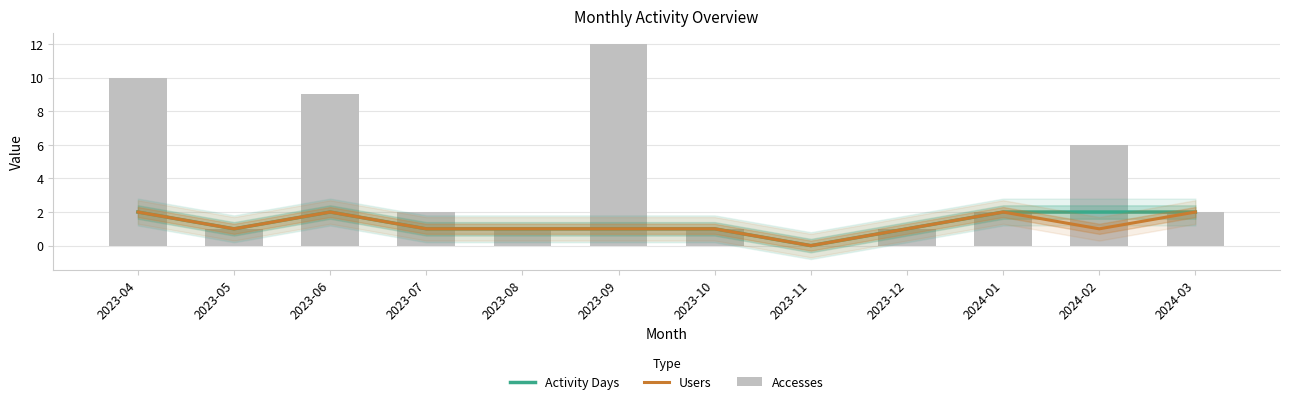

The Accesses series shows 14 at 2023-04. True or false?

False